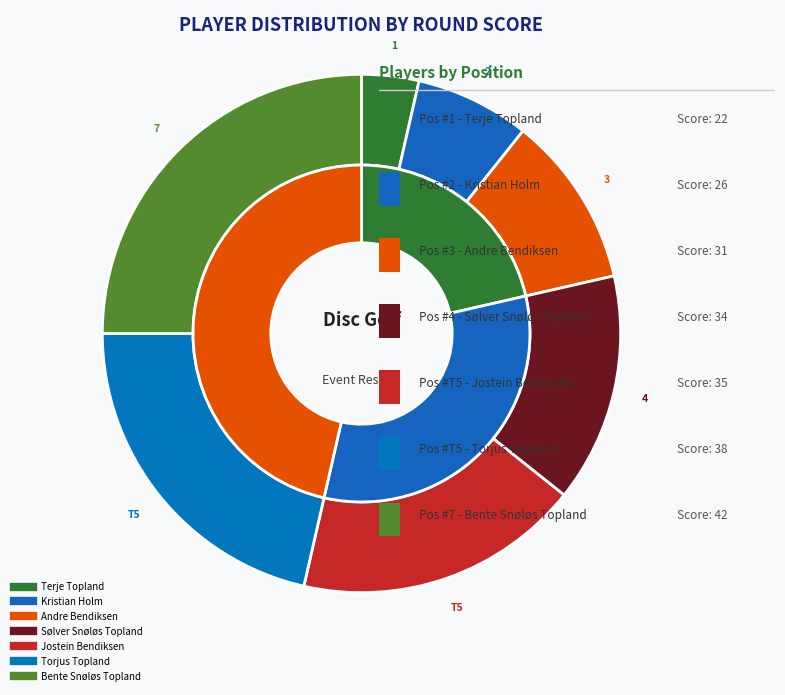

How many segments does this pie chart have?

7